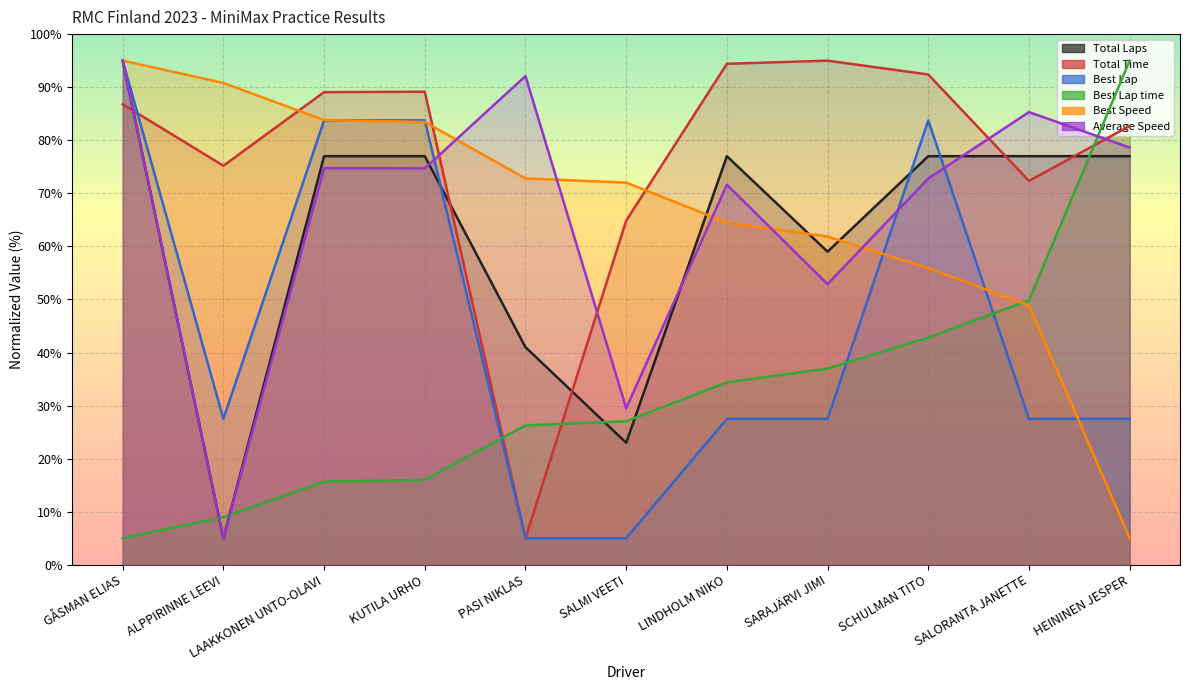

Which series has the largest range (max minus min)?

Total Laps